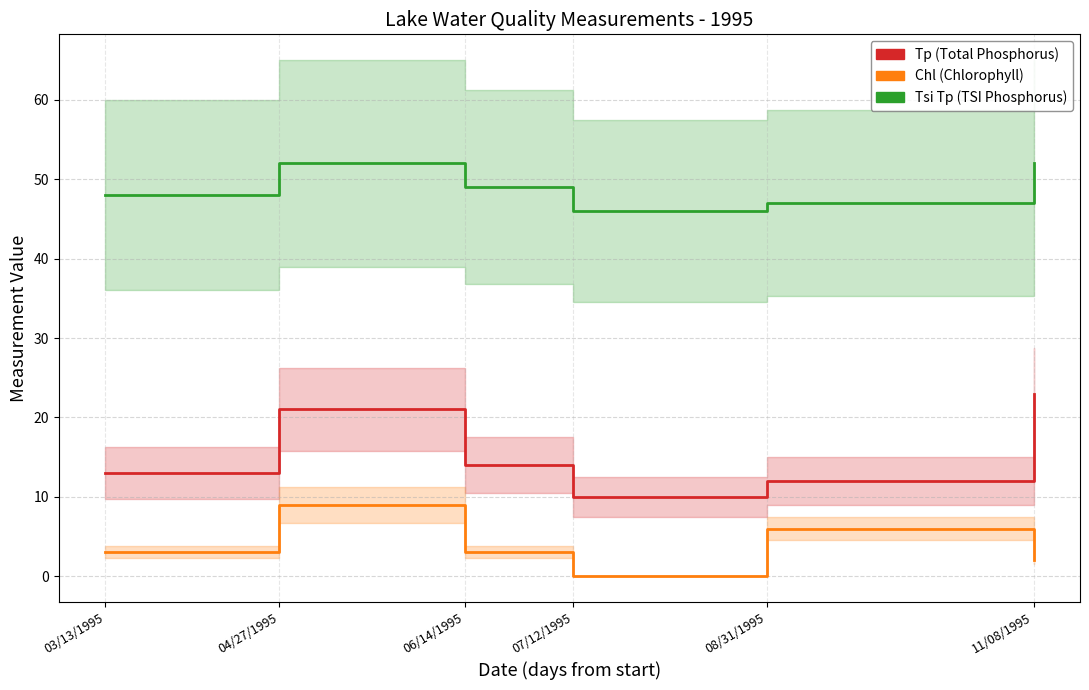

Rank the series by their maximum value, from lowest to highest.

Chl, Tp, Tsi Tp